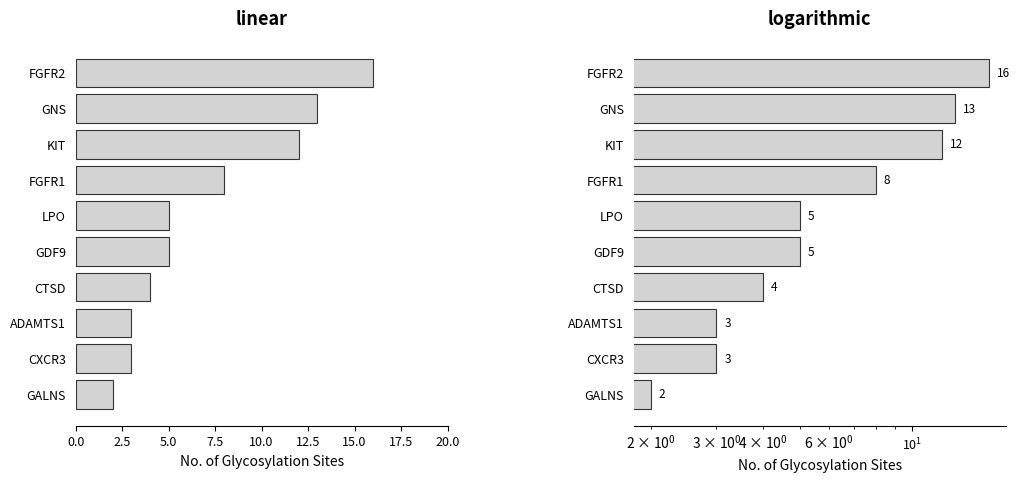

True or false: the data shows 3 at CXCR3.

True